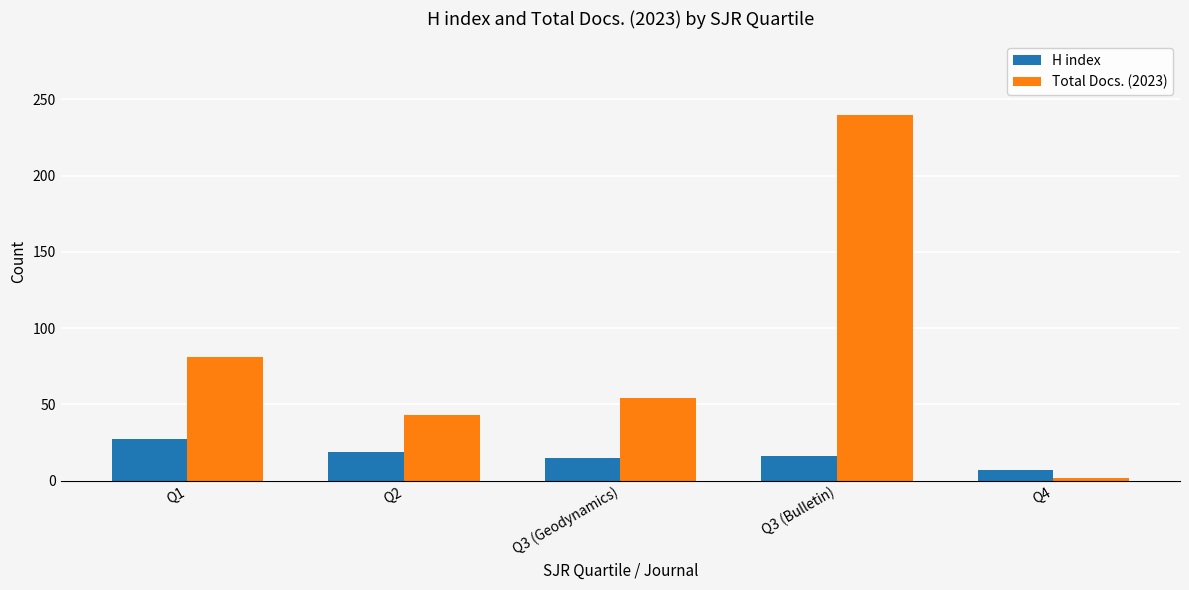

Where does the H index series first go above 16?

Q1